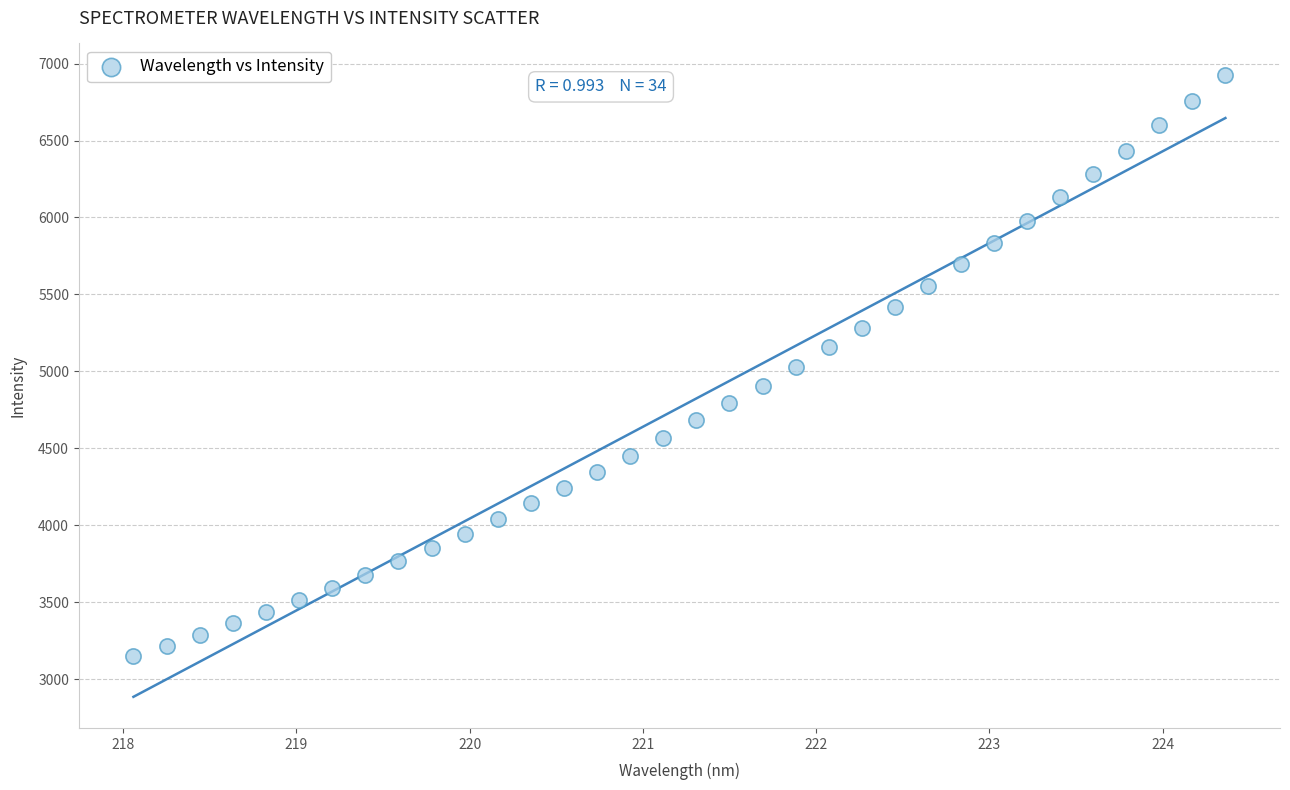

What is the range of Y values (max minus min)?

3782.1